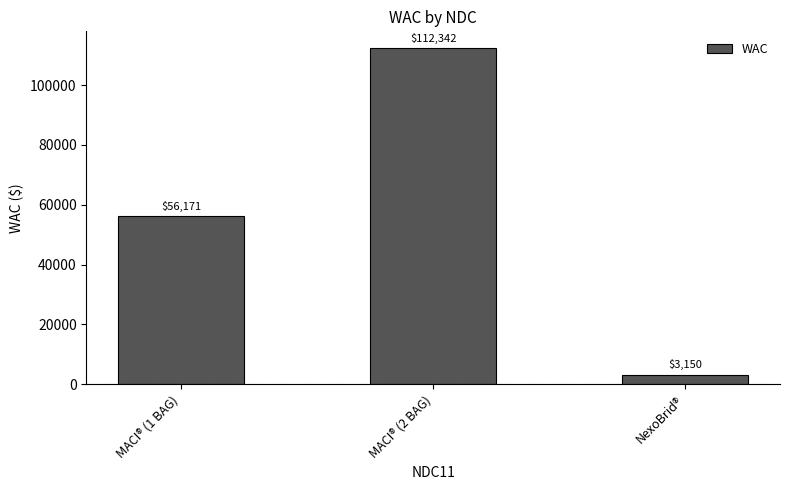

Rank the categories by value from highest to lowest.

MACI® (2 BAG), MACI® (1 BAG), NexoBrid®